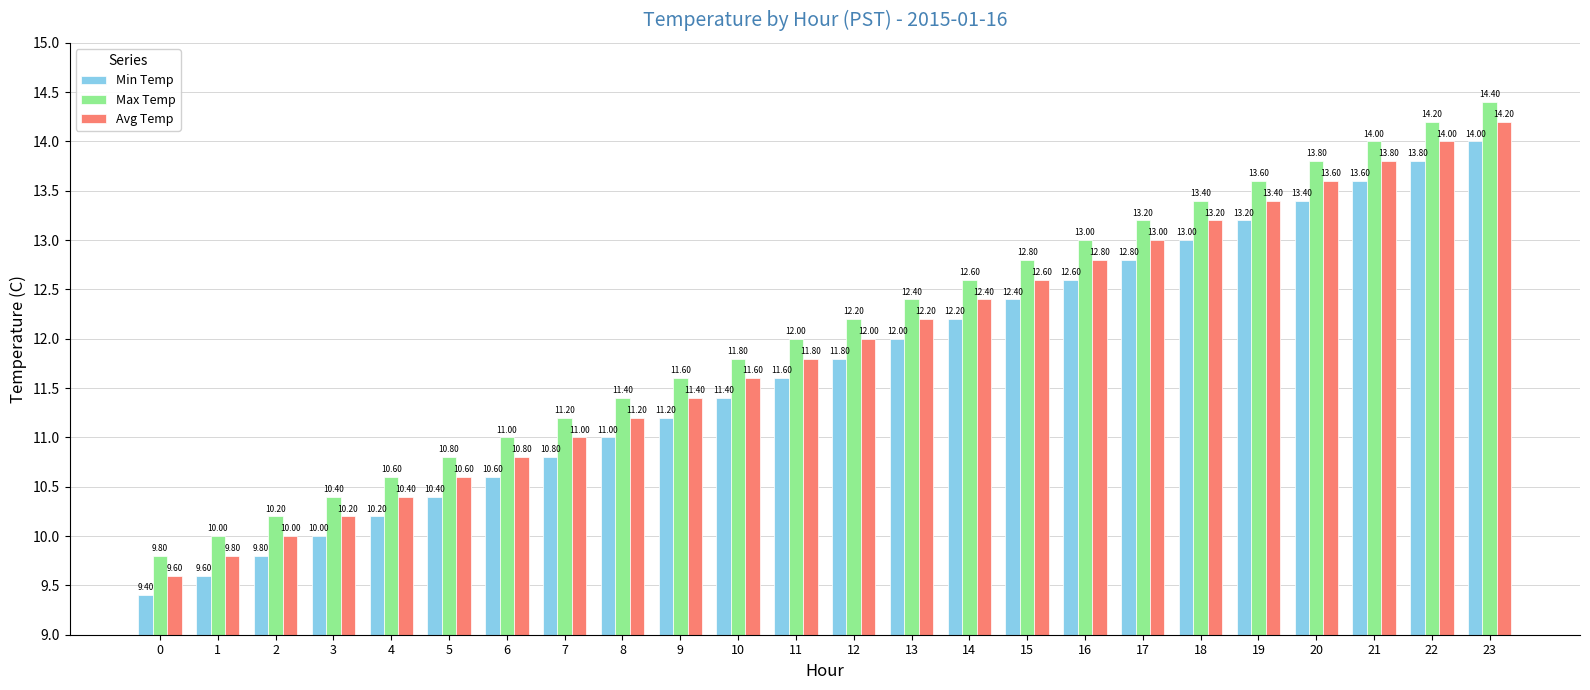

What is the minimum value shown in the chart?

9.4